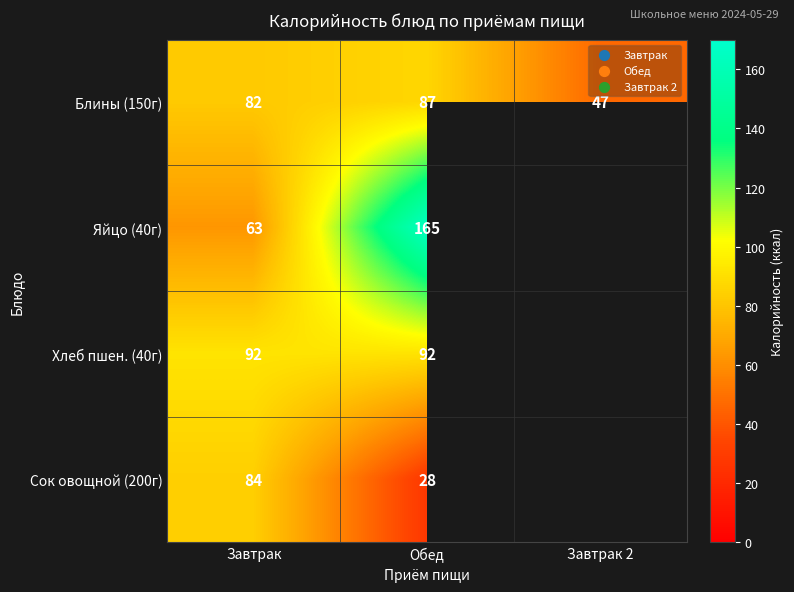

What is the sum of all Блины (150г) values?

216